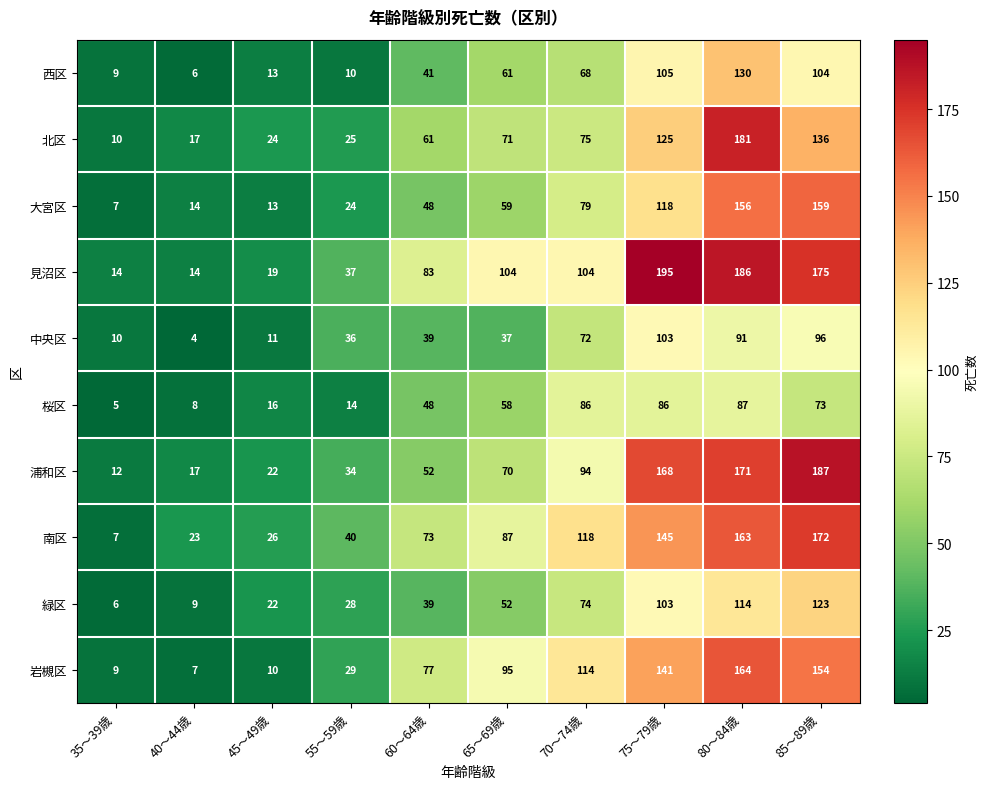

How many series are shown in this chart?

10